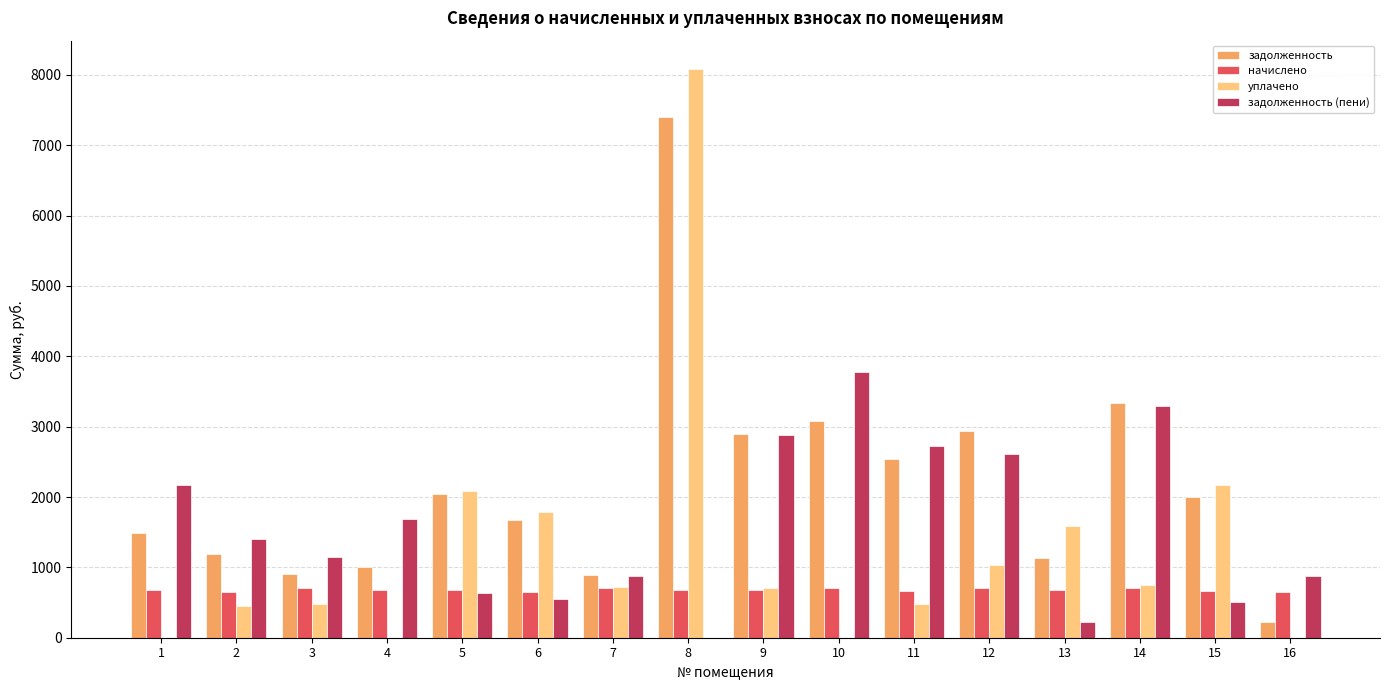

Is it true that задолженность equals 2046.1 at 5?

True